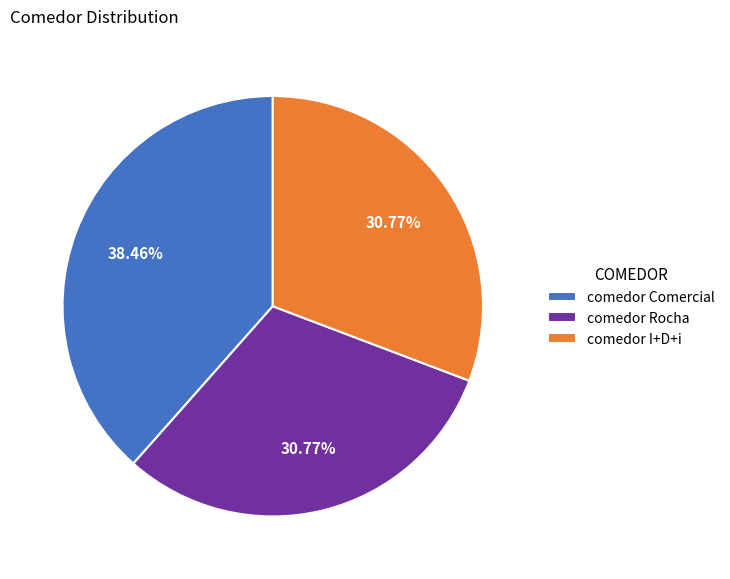

How many segments does this pie chart have?

3